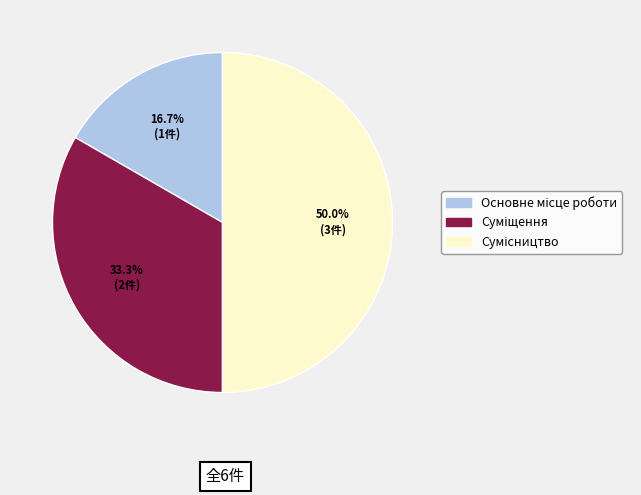

Count the number of slices in the pie.

3